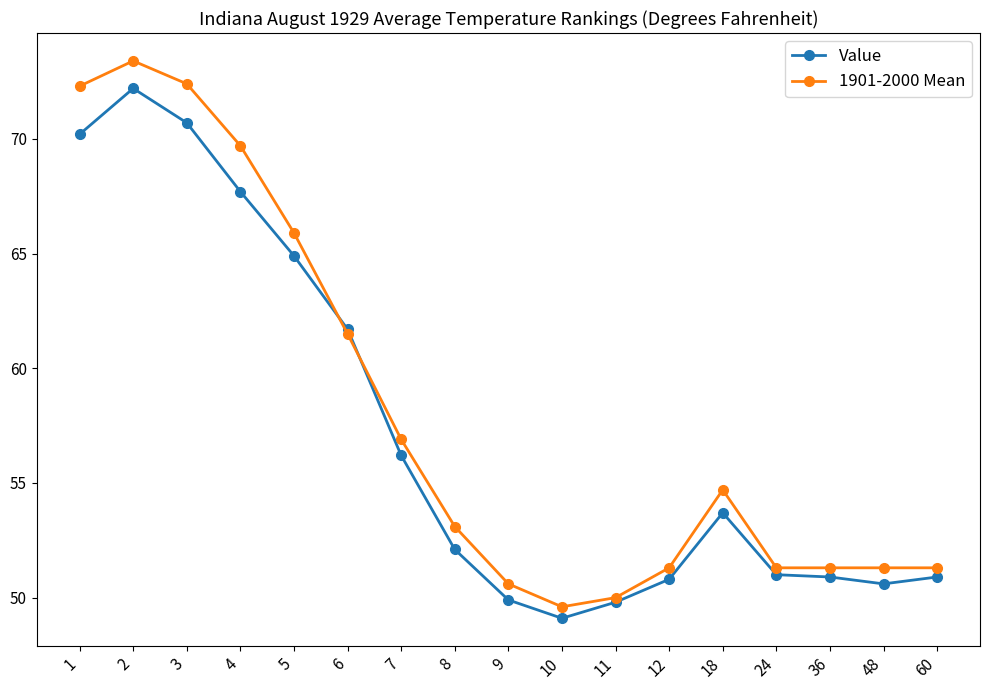

How many lines are shown in the chart?

2